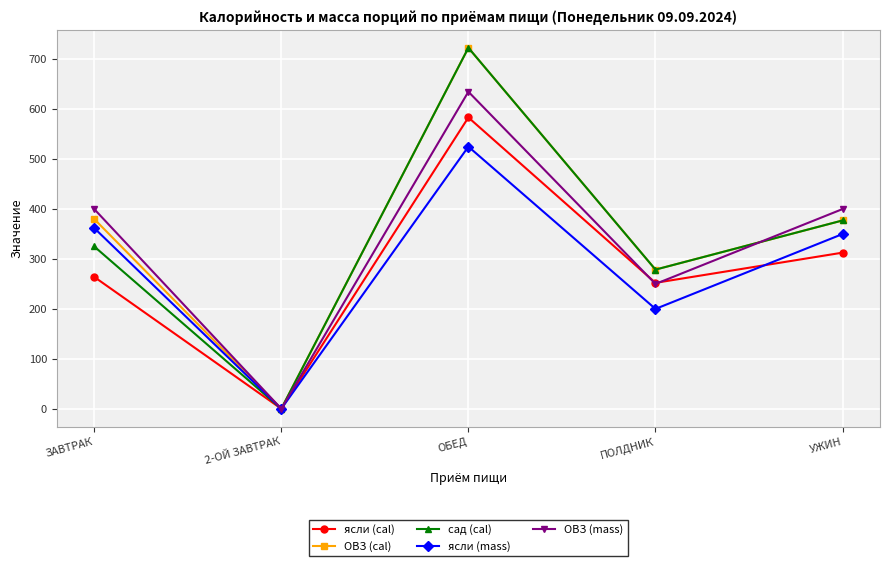

Where is ОВЗ (cal) nearest to the value 361?

УЖИН